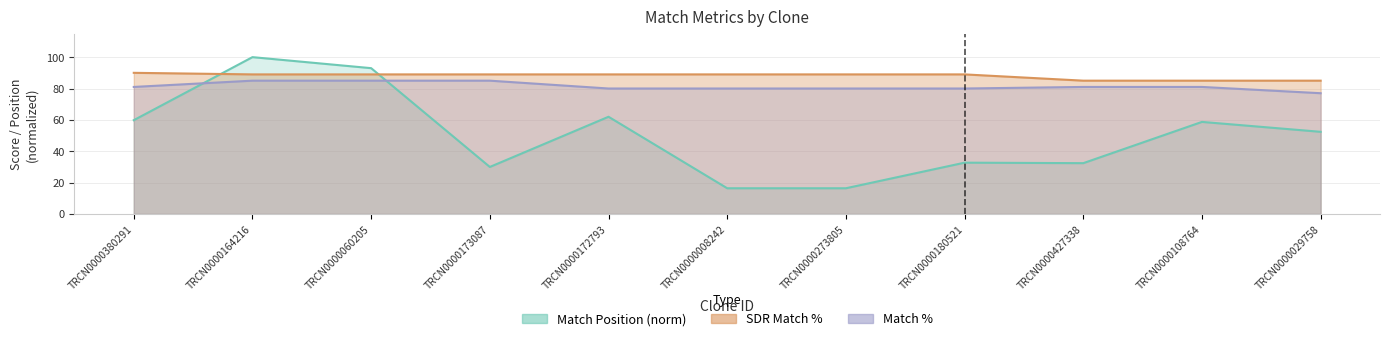

At how many categories does at least one series exceed 66?

11